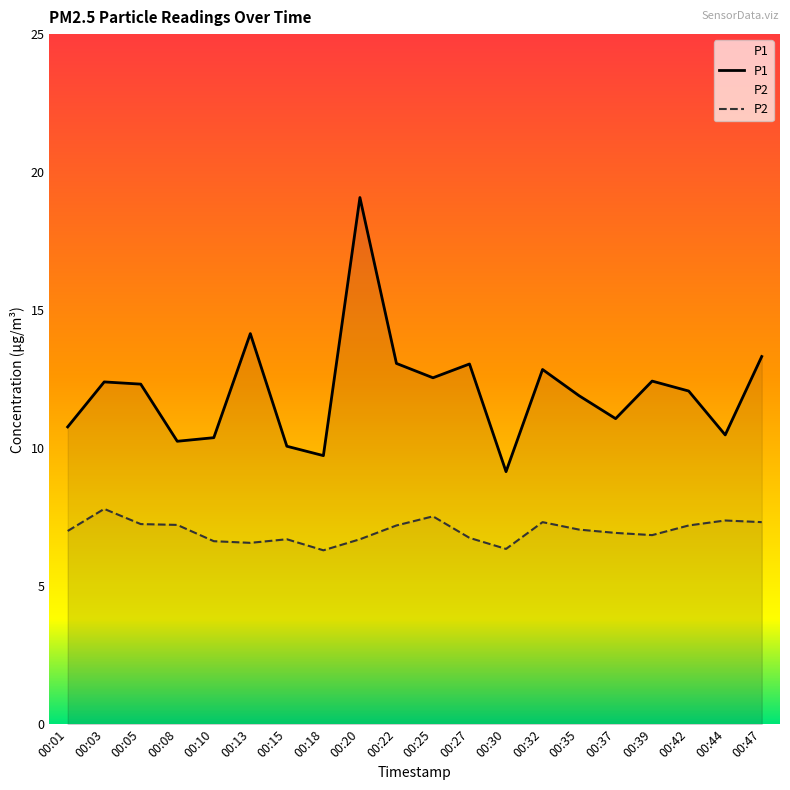

Between 00:08 and 00:15, which series saw the biggest shift?

P2